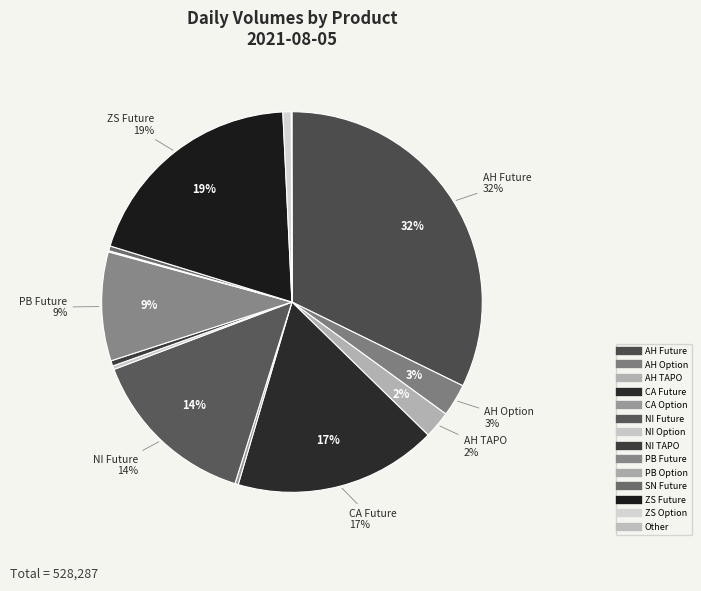

How much of the chart is everything except Other?

99.9%